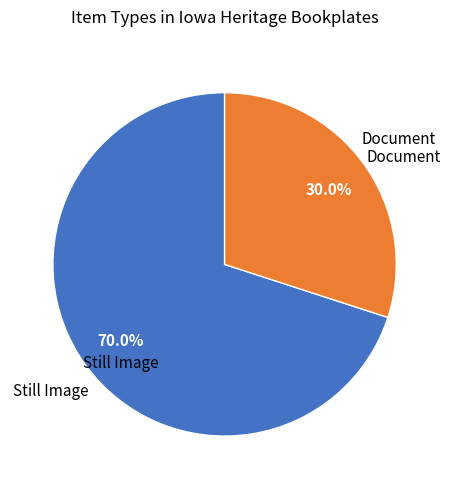

Does any single category account for the majority?

Yes